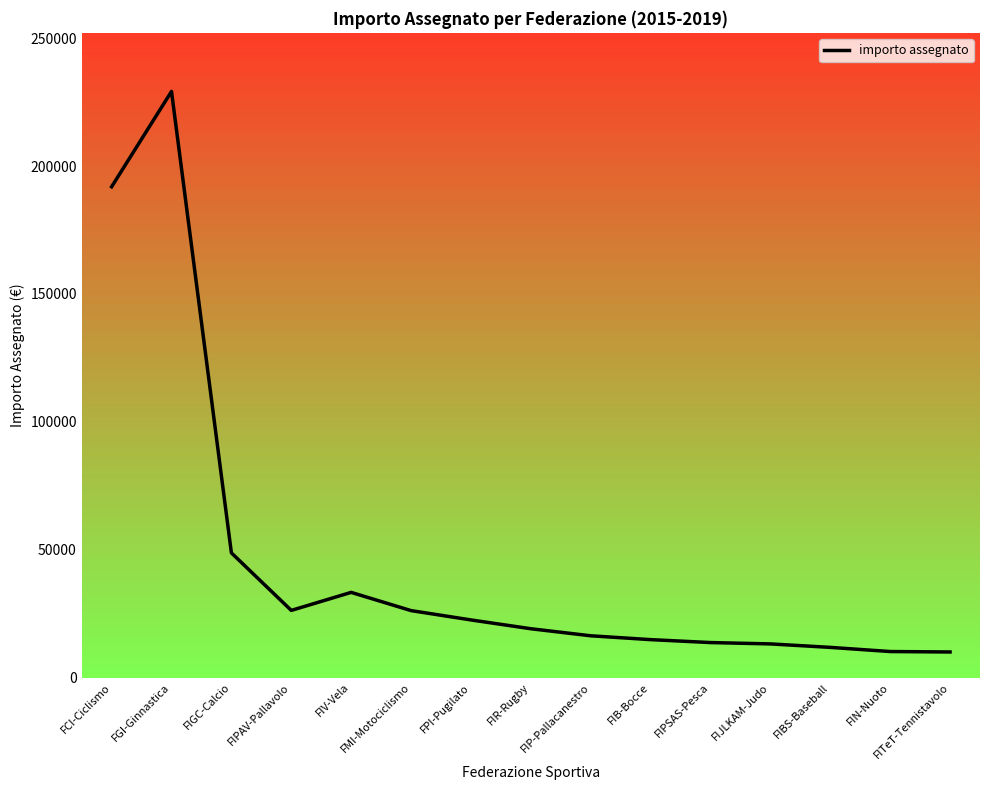

The value at FIJLKAM-Judo is 13148.7. True or false?

True